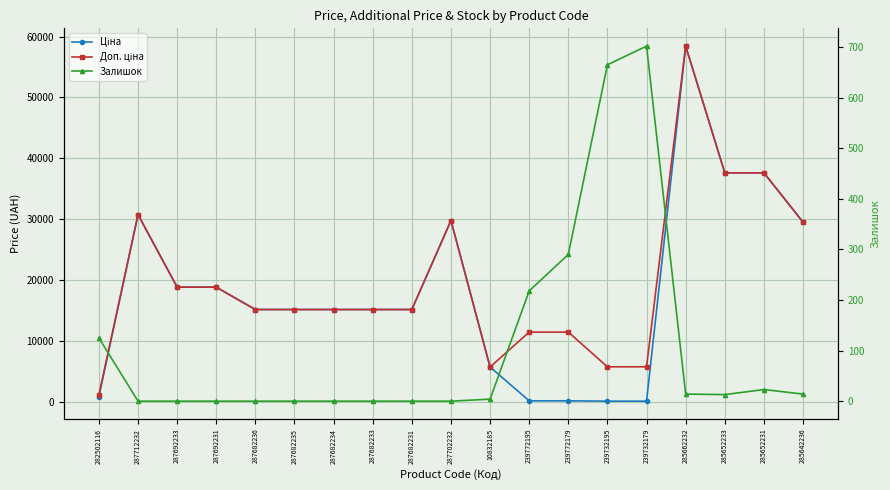

List the series in order of their peak value, highest first.

Ціна, Доп. ціна, Залишок